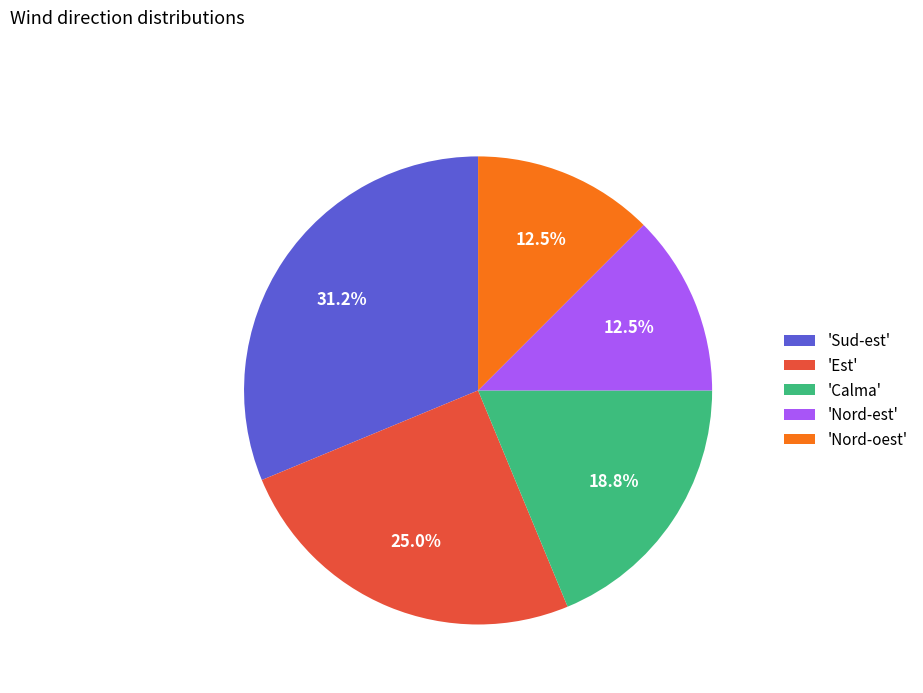

What portion of the pie excludes 'Est'?

75.0%